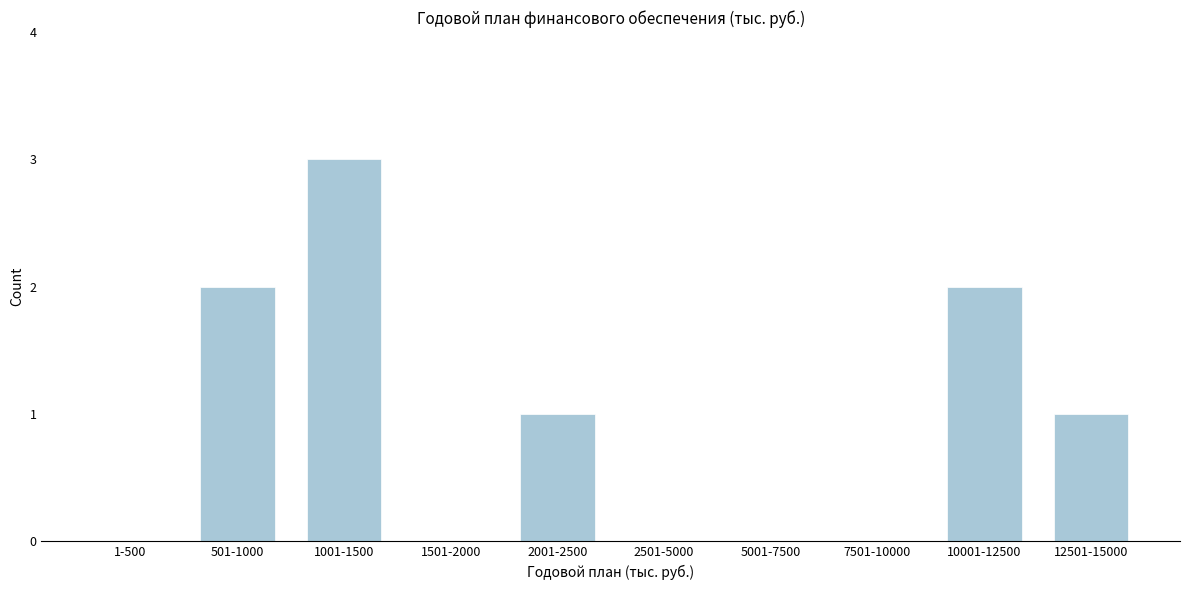

Reading left to right, transcribe all the data shown in this chart.

1-500=0	501-1000=2	1001-1500=3	1501-2000=0	2001-2500=1	2501-5000=0	5001-7500=0	7501-10000=0	10001-12500=2	12501-15000=1